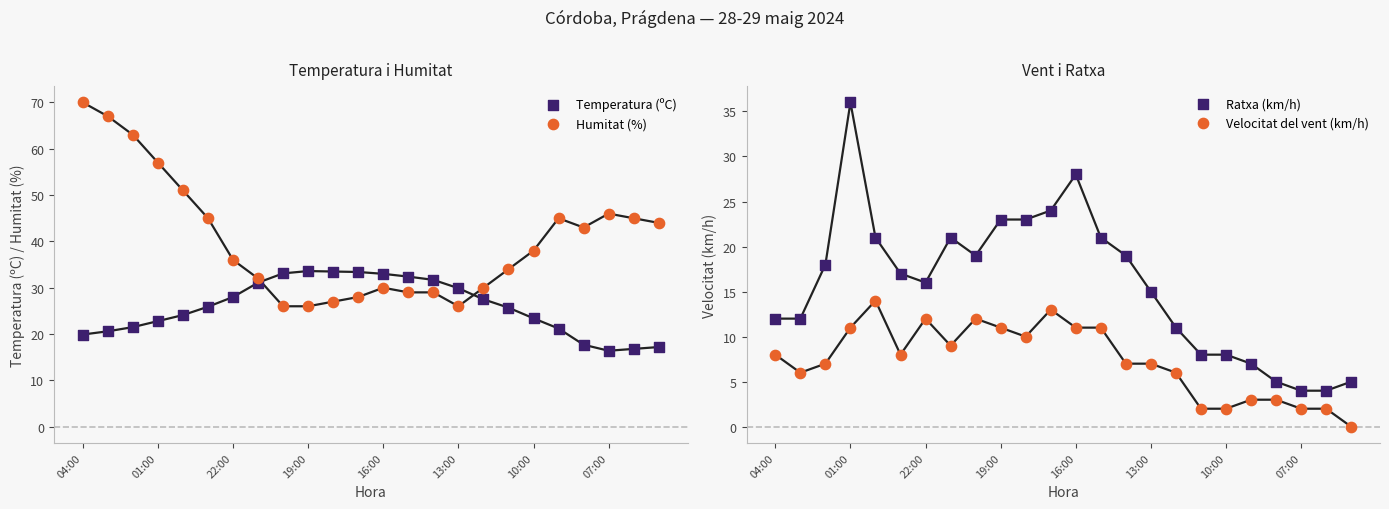

What are all the series names shown in the legend?

Temperatura (ºC), Humitat (%), Ratxa (km/h), Velocitat del vent (km/h)